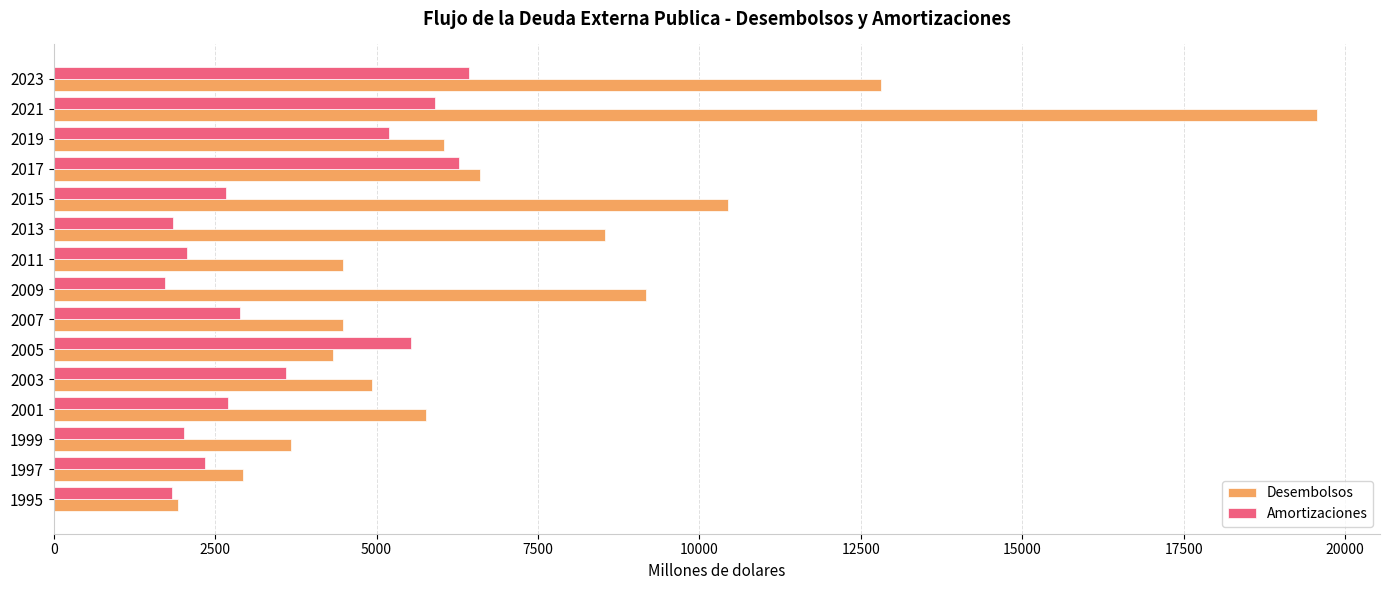

List the series in order of their overall mean, highest first.

Desembolsos, Amortizaciones